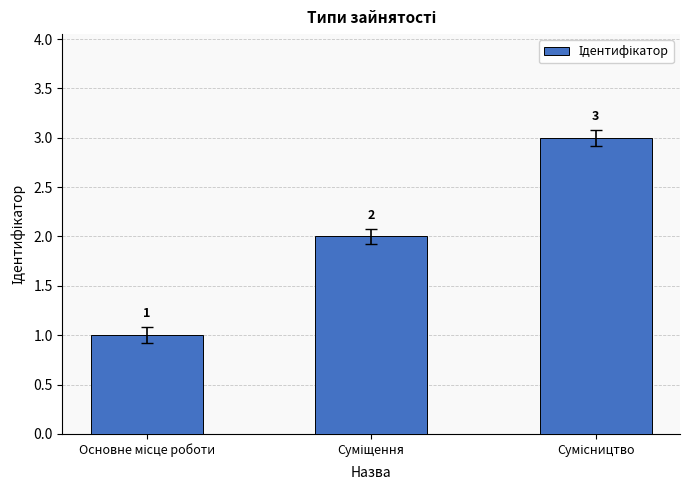

Count the values in the range 1 to 3.

3